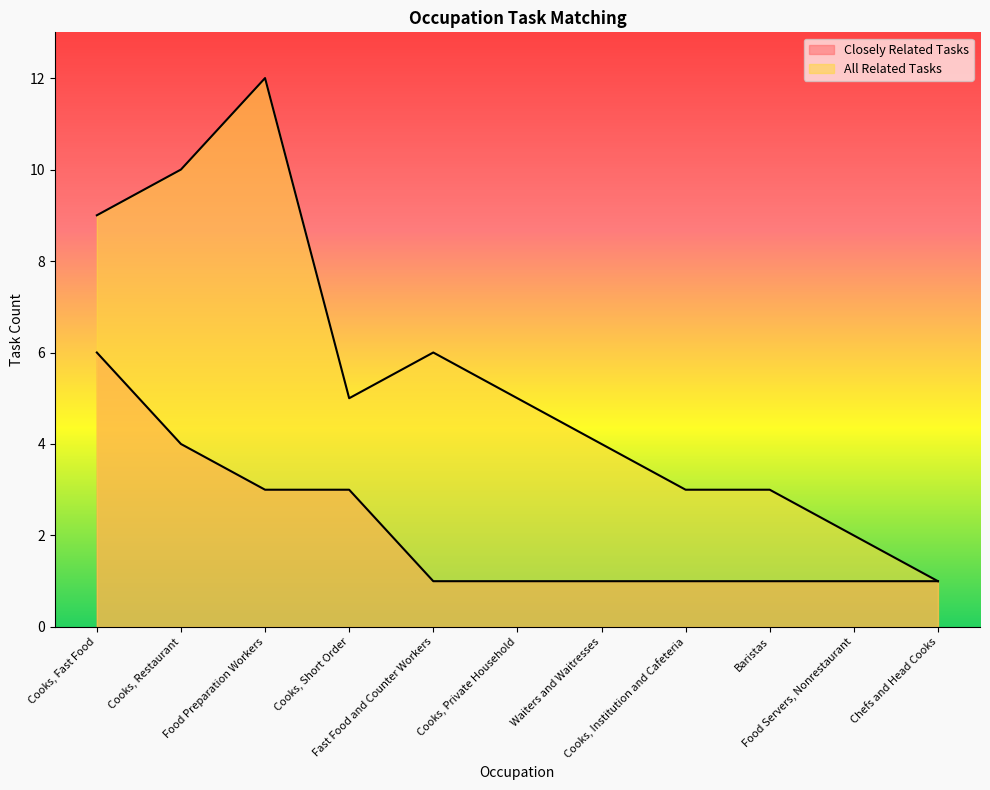

True or false: Closely Related Tasks and All Related Tasks intersect in this chart.

False